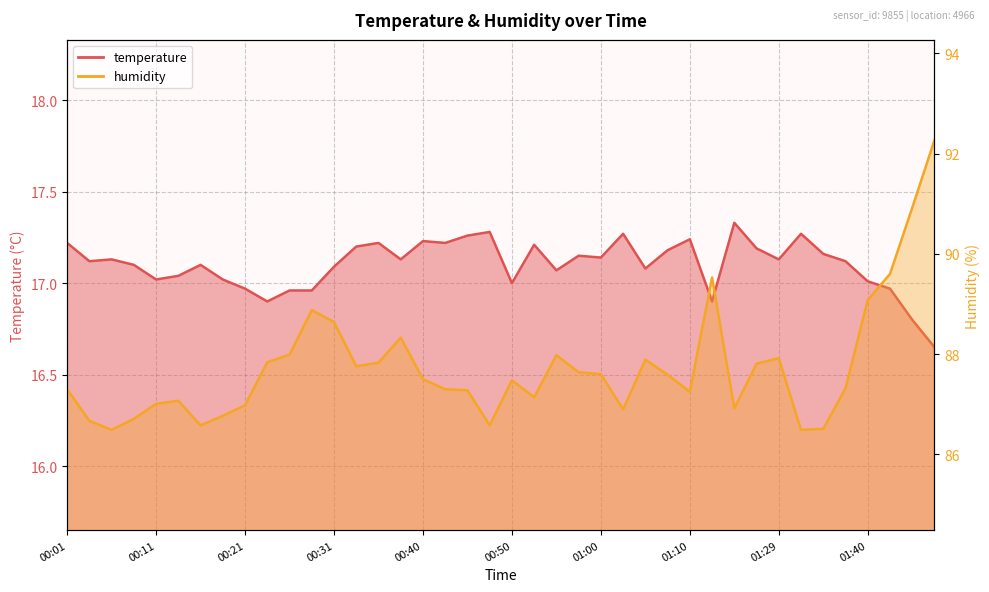

What is the sum of all humidity values?

3509.3